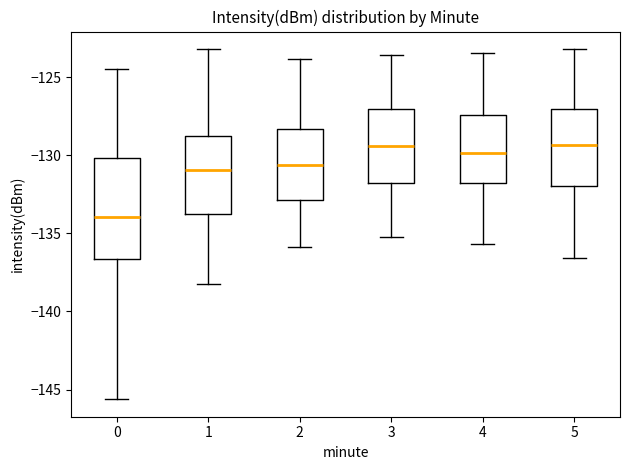

Reading left to right, read every box against the y-axis: the position of its median line, the range the box covers, and the ends of its whiskers. The values are not printed on the chart, so give them approximately, as read against the axis.

0: median -134.0, box -136.5 to -130.0, whiskers -145.5 to -124.5
1: median -131.0, box -134.0 to -129.0, whiskers -138.0 to -123.0
2: median -130.5, box -133.0 to -128.5, whiskers -136.0 to -124.0
3: median -129.5, box -132.0 to -127.0, whiskers -135.0 to -123.5
4: median -130.0, box -132.0 to -127.5, whiskers -135.5 to -123.5
5: median -129.5, box -132.0 to -127.0, whiskers -136.5 to -123.0